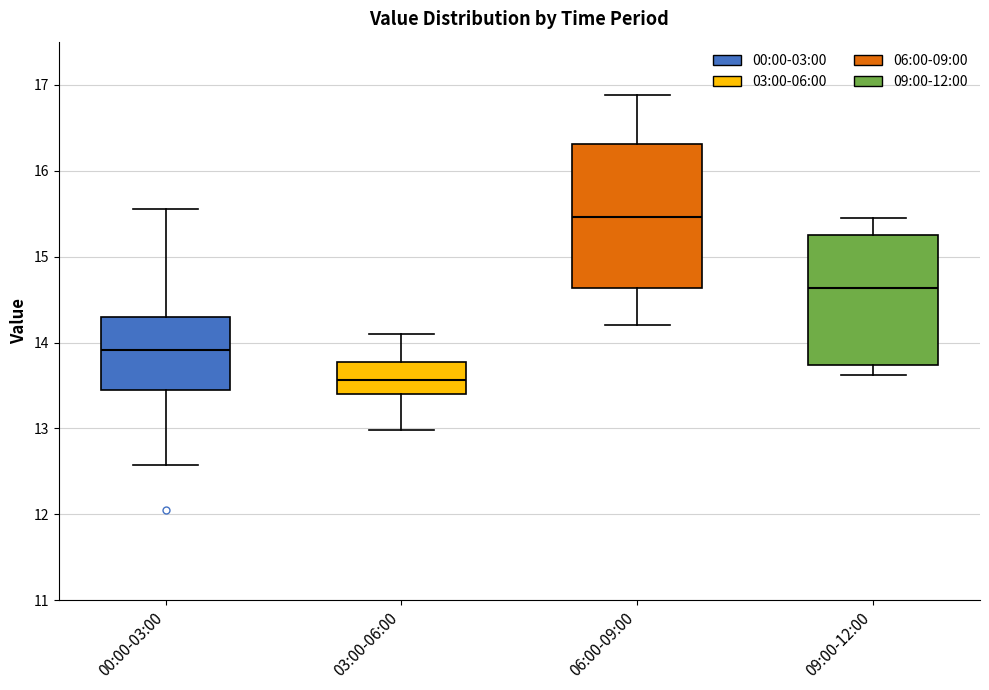

Reading left to right, read every box against the y-axis: the position of its median line, the range the box covers, and the ends of its whiskers. The values are not printed on the chart, so give them approximately, as read against the axis.

00:00-03:00: median 13.9, box 13.4 to 14.3, whiskers 12.6 to 15.6
03:00-06:00: median 13.6, box 13.4 to 13.8, whiskers 13.0 to 14.1
06:00-09:00: median 15.5, box 14.6 to 16.3, whiskers 14.2 to 16.9
09:00-12:00: median 14.6, box 13.7 to 15.3, whiskers 13.6 to 15.5